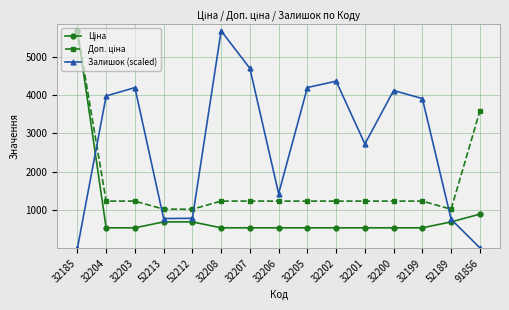

Between 32203 and 91856, which series saw the biggest shift?

Залишок (scaled)